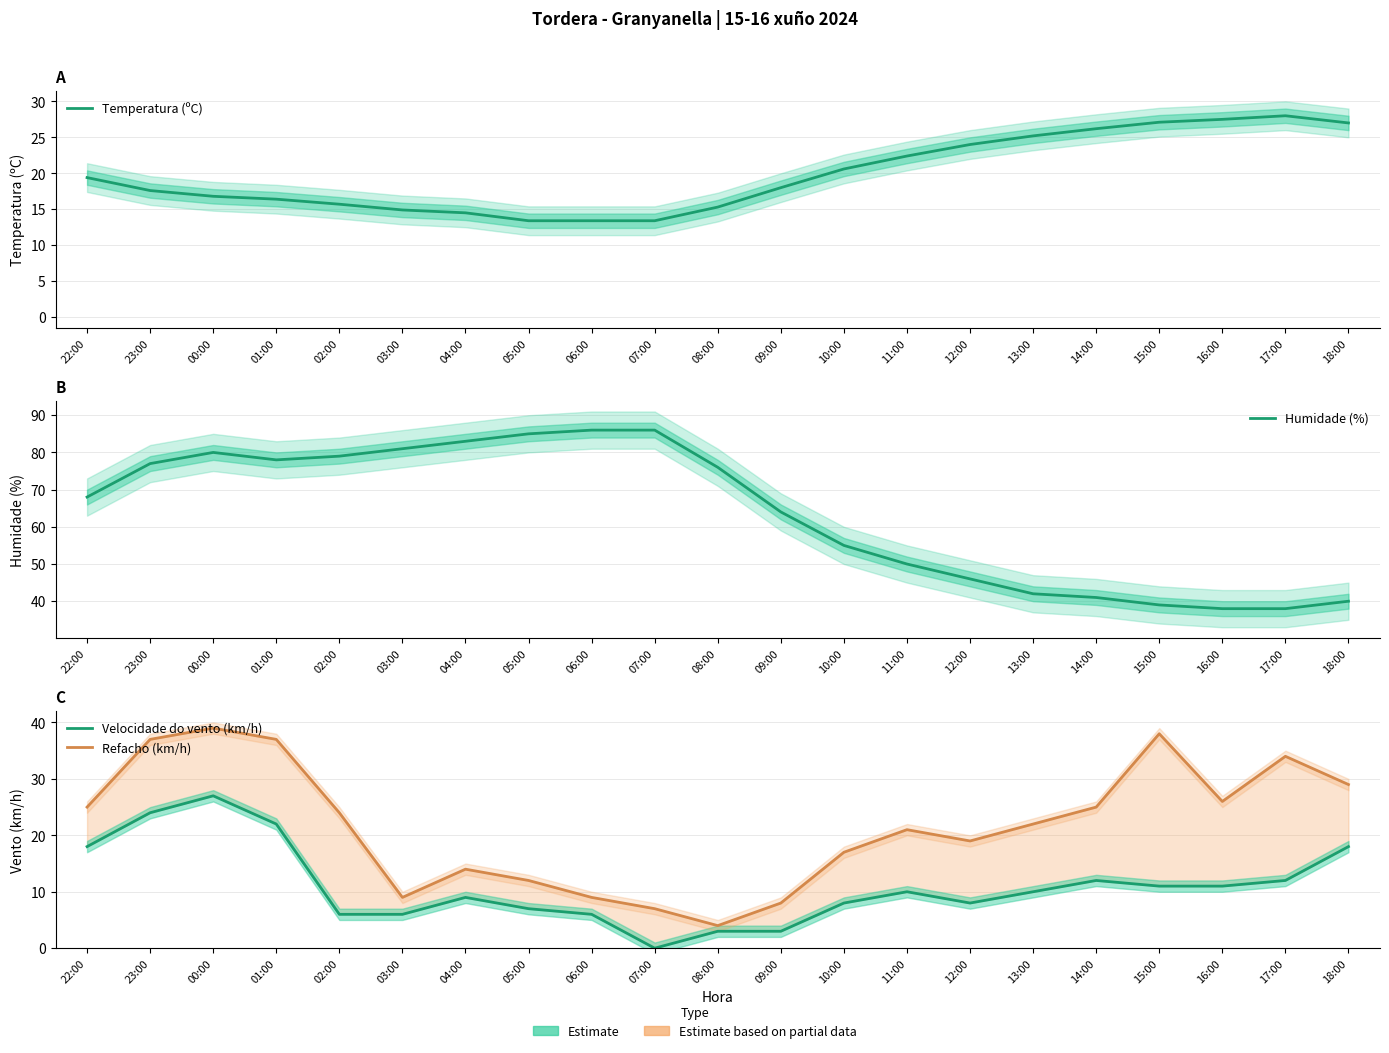

In Velocidade do vento (km/h), how many points are higher than both neighbors (excluding endpoints)?

4